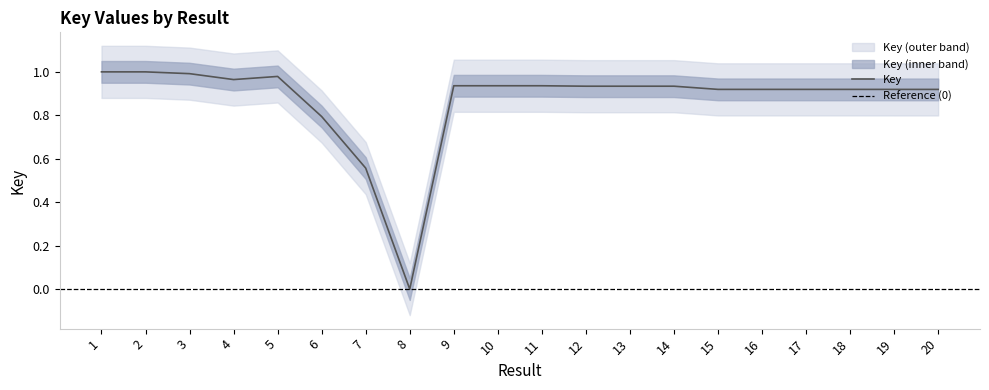

Reading right to left, list all the values displayed in this chart.

0.9	0.9	0.9	0.9	0.9	0.9	0.9	0.9	0.9	0.9	0.9	0.9	0.0	0.6	0.8	1.0	1.0	1.0	1.0	1.0